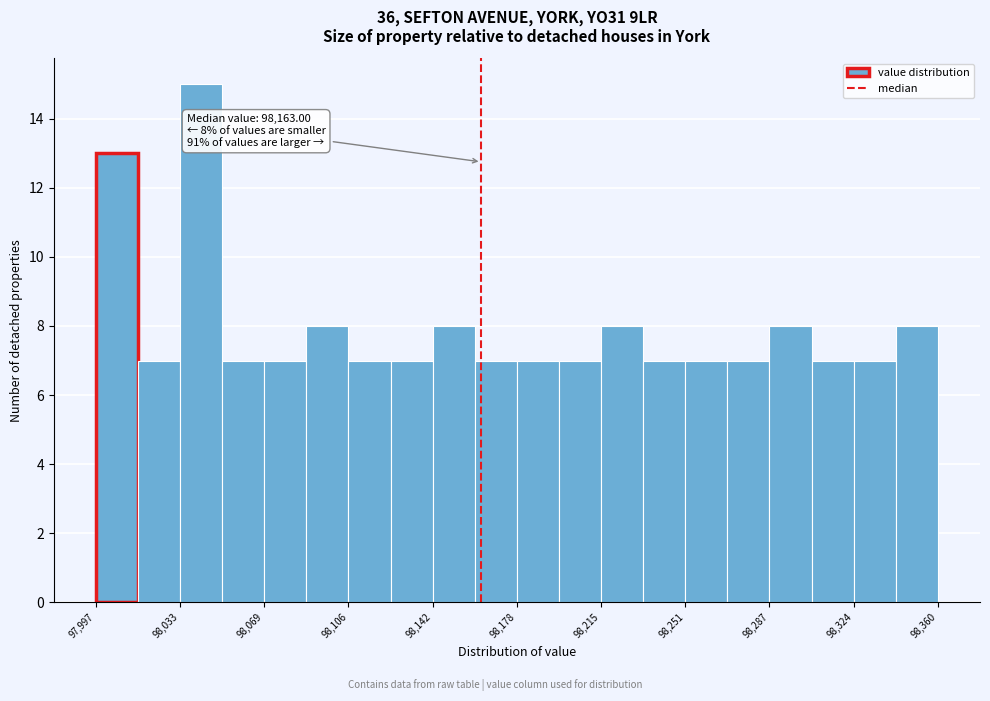

Read against the x-axis, roughly where is the centre of the tallest bar?

98040